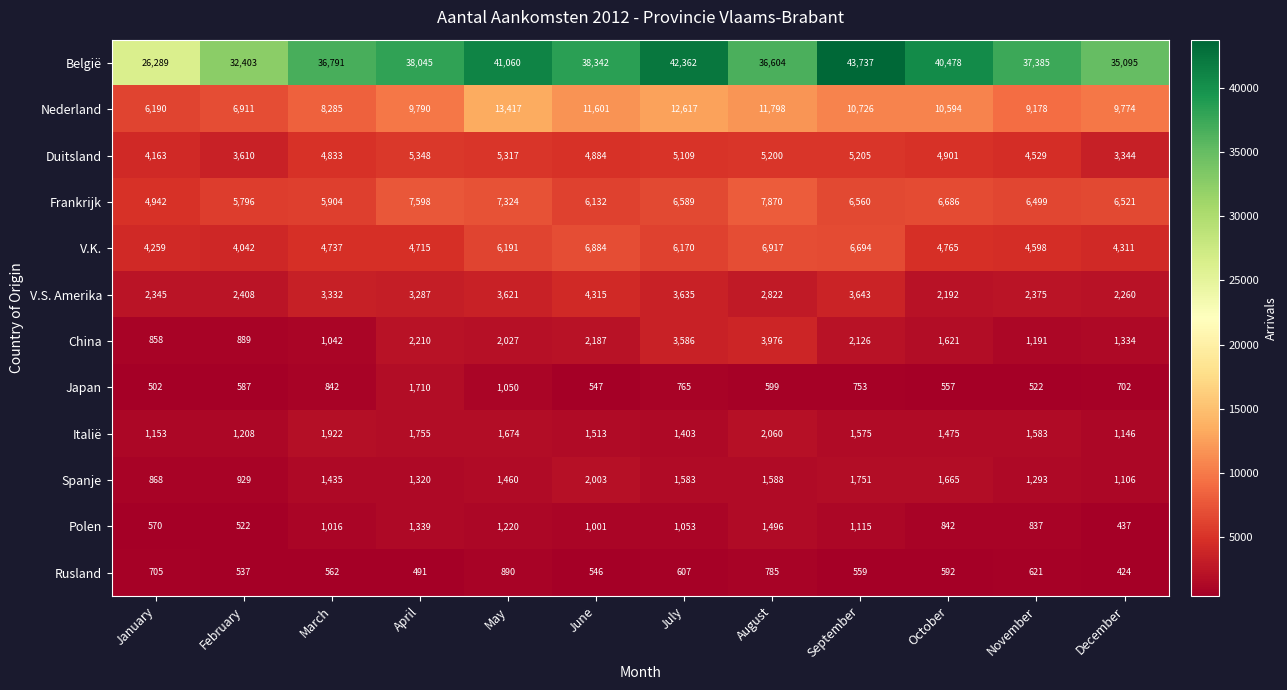

True or false: Spanje has a value of 453 at September.

False